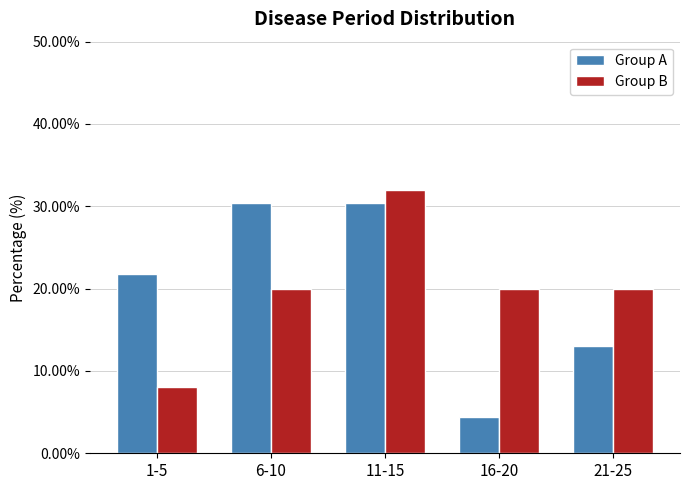

What are all the series names shown in the legend?

Group A, Group B